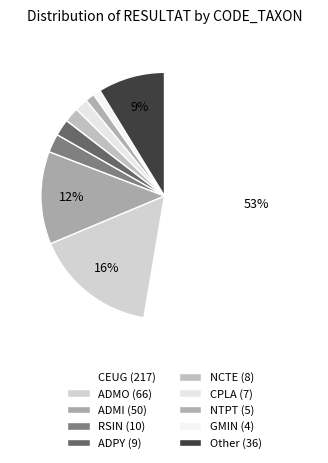

How many slices are in this pie chart?

10